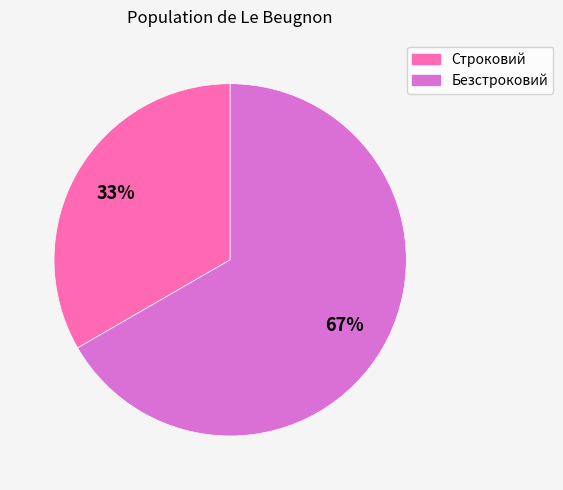

To the nearest percent, what portion does Строковий represent?

33%